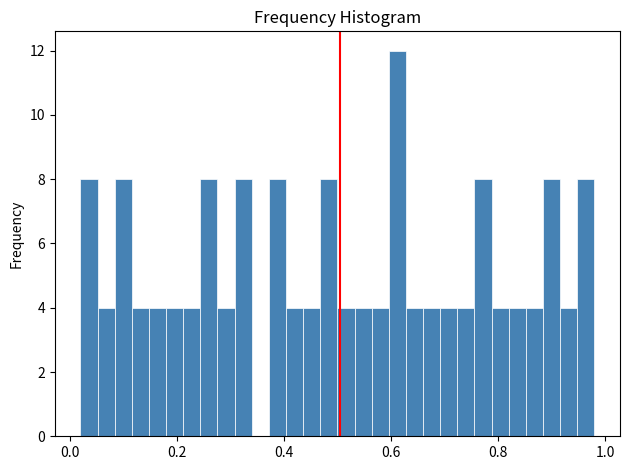

Around what value on the x-axis is the tallest bar? Give the approximate position of its centre, as read against the axis.

0.62